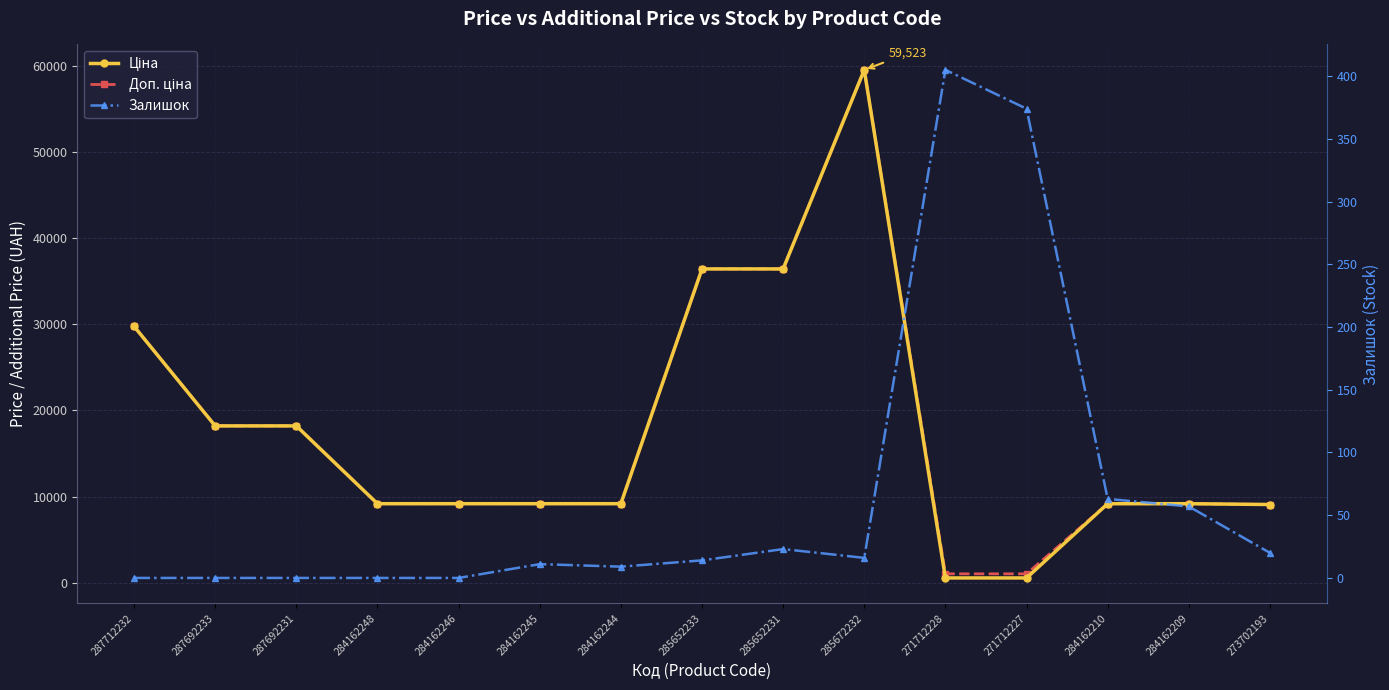

At which label is Ціна closest to 30047?

287712232